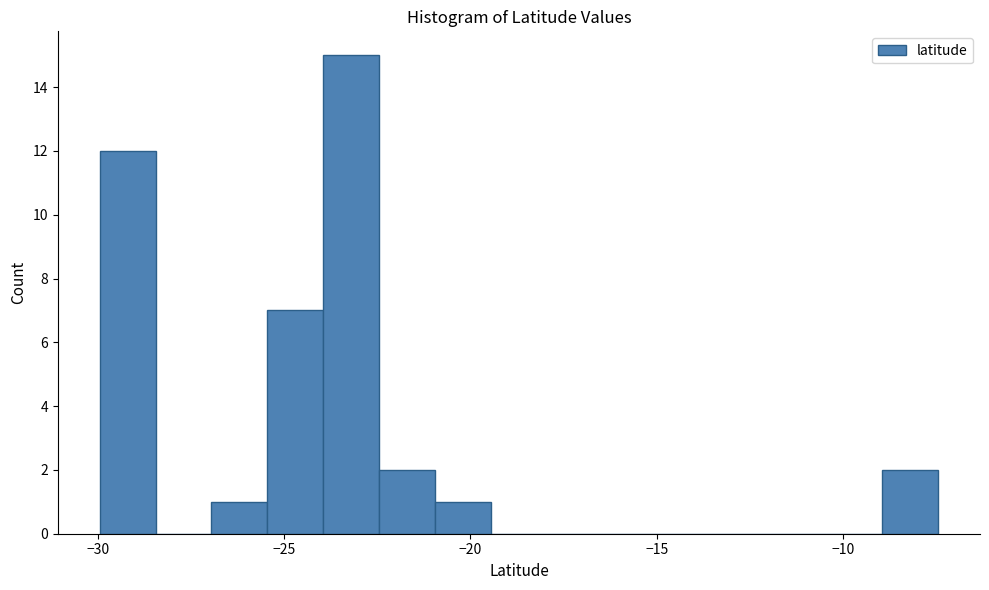

Read against the x-axis, roughly where is the centre of the tallest bar?

-23.0